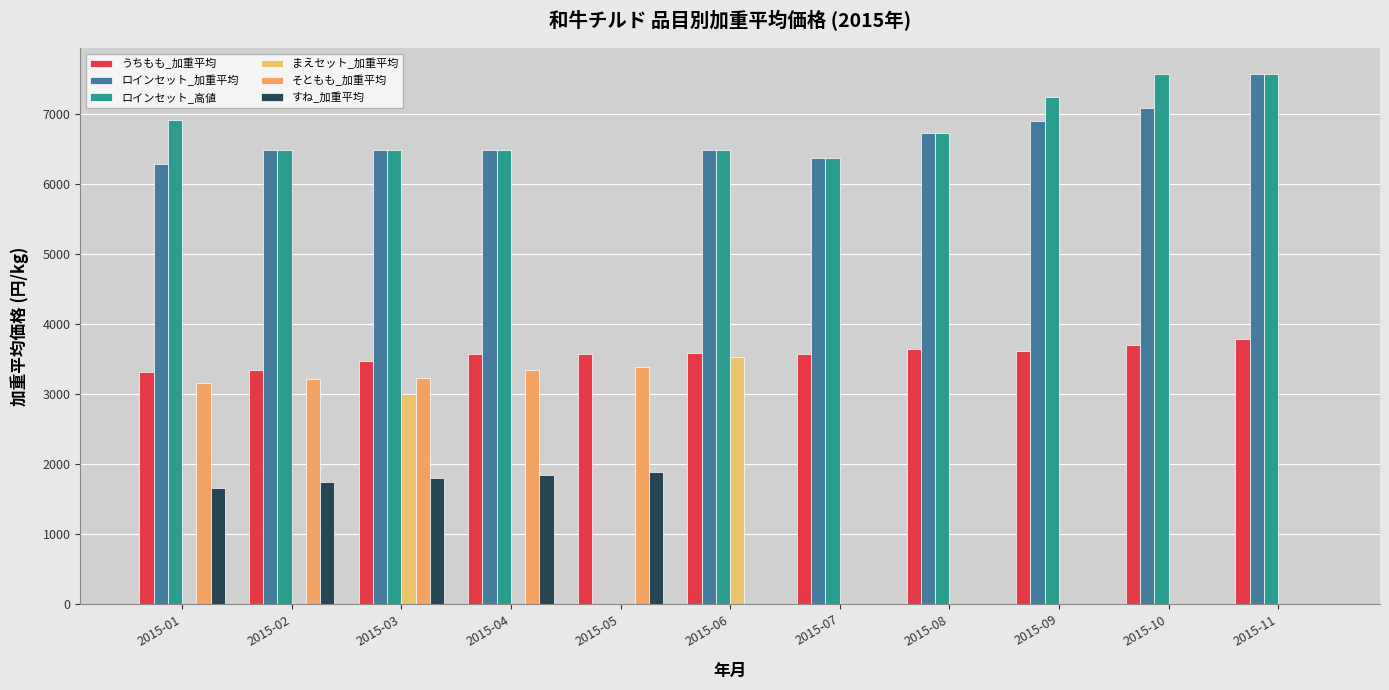

How many data points in そともも_加重平均 are above 0?

5